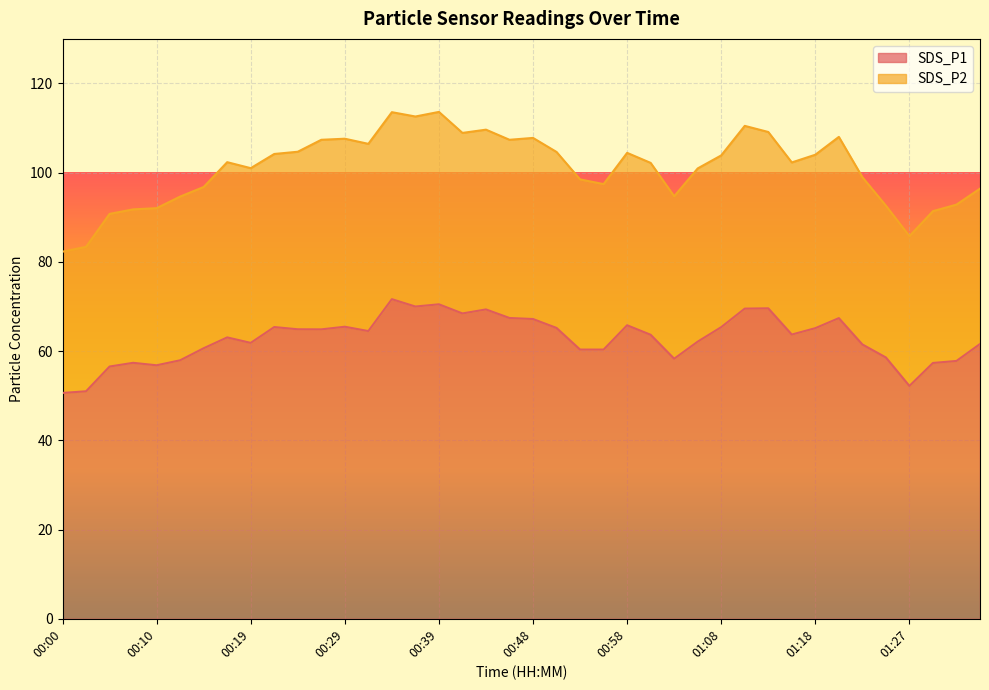

How many categories are shown in the chart?

40